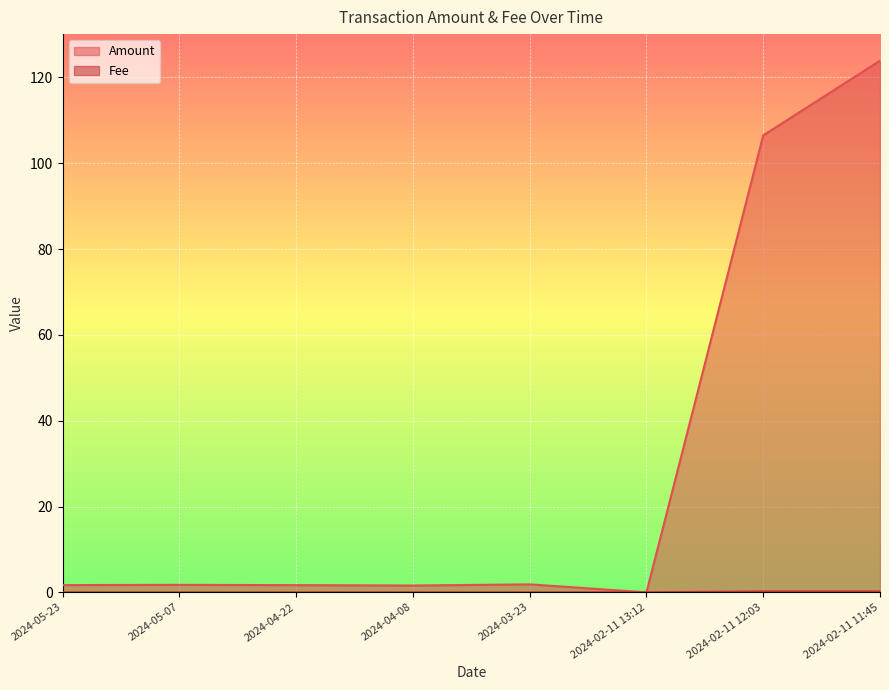

How many lines are shown in the chart?

2